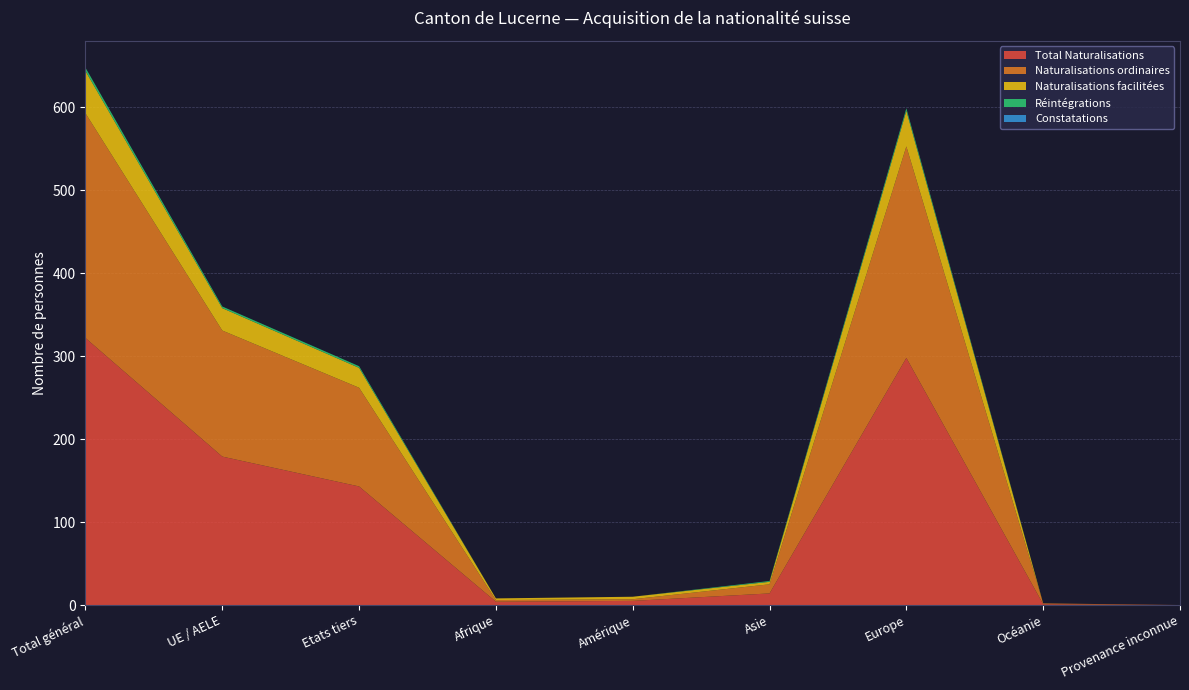

Reading left to right, extract all data points from this chart.

Total Naturalisations: Total général=322	UE / AELE=179	Etats tiers=143	Afrique=4	Amérique=5	Asie=14	Europe=298	Océanie=1	Provenance inconnue=0
Naturalisations ordinaires: Total général=271	UE / AELE=152	Etats tiers=119	Afrique=2	Amérique=2	Asie=11	Europe=255	Océanie=1	Provenance inconnue=0
Naturalisations facilitées: Total général=51	UE / AELE=27	Etats tiers=24	Afrique=2	Amérique=3	Asie=3	Europe=43	Océanie=0	Provenance inconnue=0
Réintégrations: Total général=4	UE / AELE=2	Etats tiers=2	Afrique=0	Amérique=0	Asie=1	Europe=3	Océanie=0	Provenance inconnue=0
Constatations: Total général=0	UE / AELE=0	Etats tiers=0	Afrique=0	Amérique=0	Asie=0	Europe=0	Océanie=0	Provenance inconnue=0